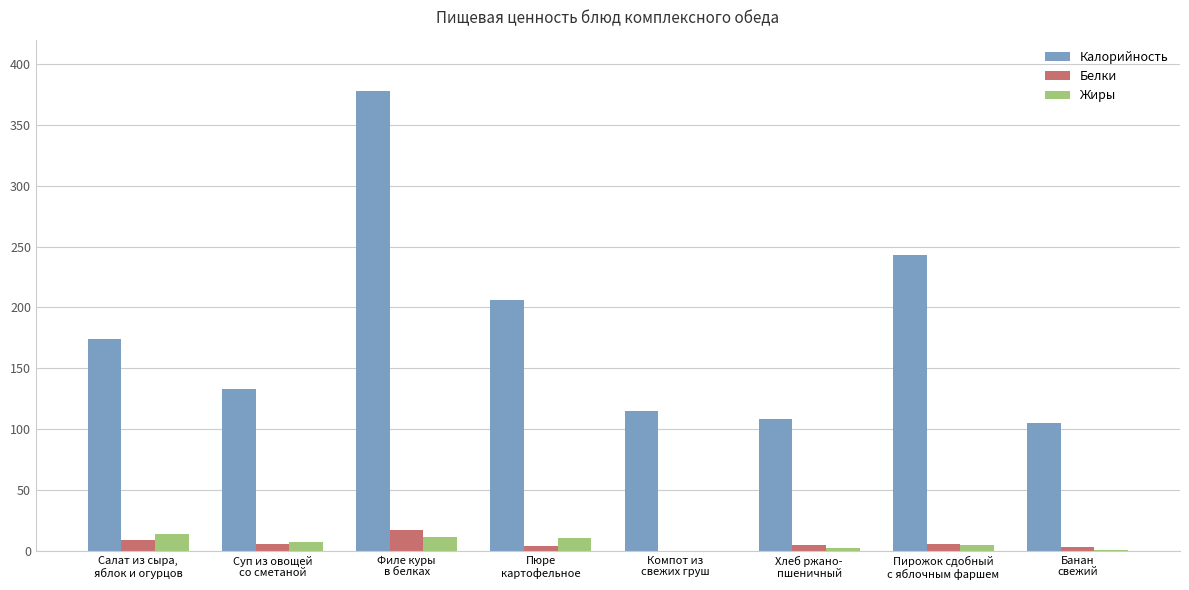

What is the sum of all Белки values?

49.5